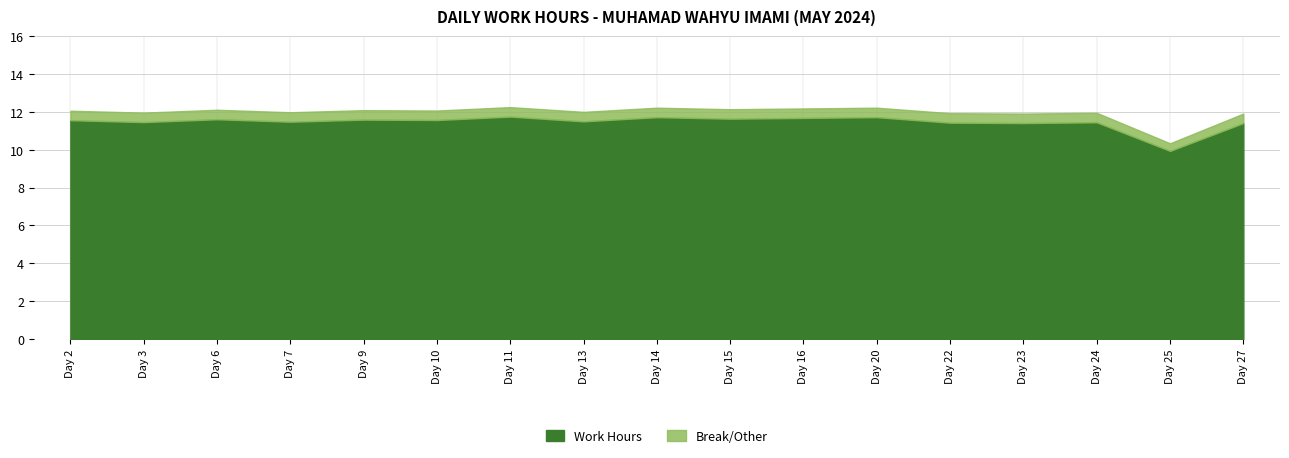

Rank the categories by value from lowest to highest.

Day 25, Day 23, Day 27, Day 22, Day 24, Day 3, Day 7, Day 13, Day 2, Day 10, Day 9, Day 6, Day 15, Day 16, Day 14, Day 20, Day 11